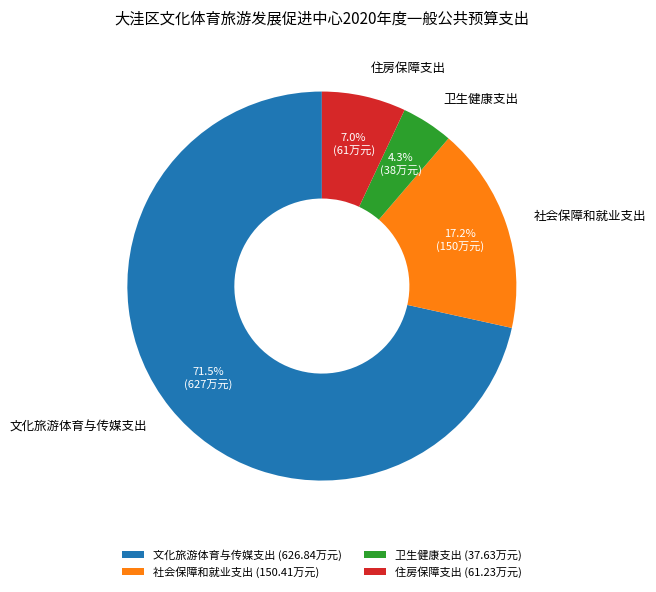

Between 社会保障和就业支出 and 卫生健康支出, which is larger?

社会保障和就业支出